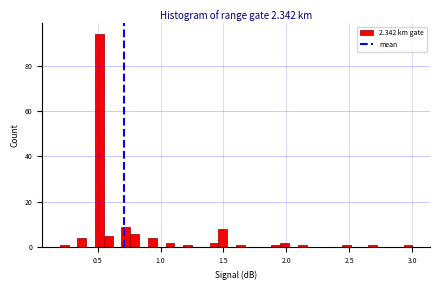

Around what value on the x-axis is the tallest bar? Give the approximate position of its centre, as read against the axis.

0.50